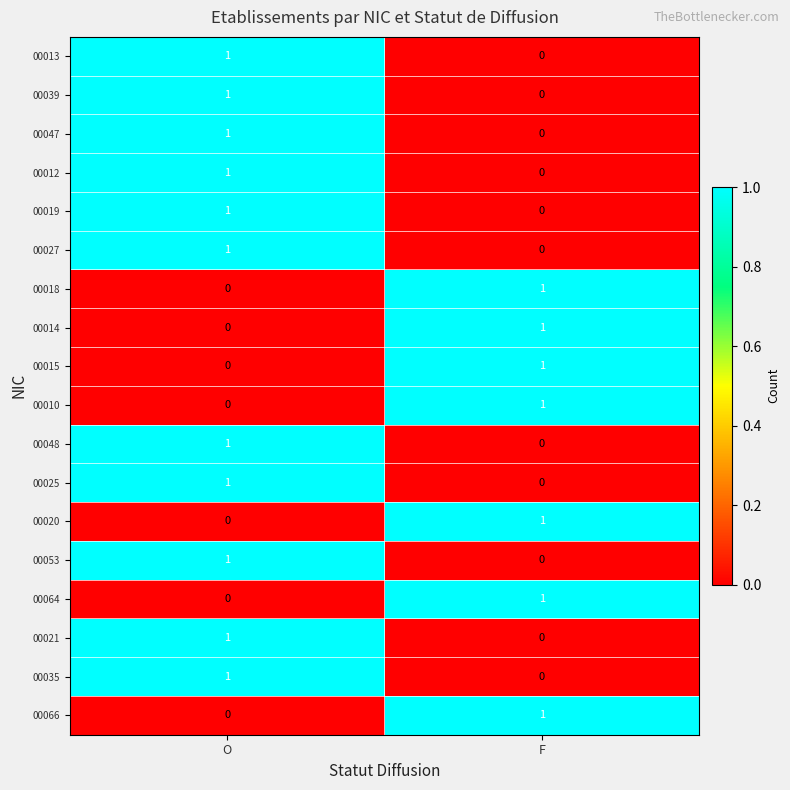

What is the total value across all series at O?

11